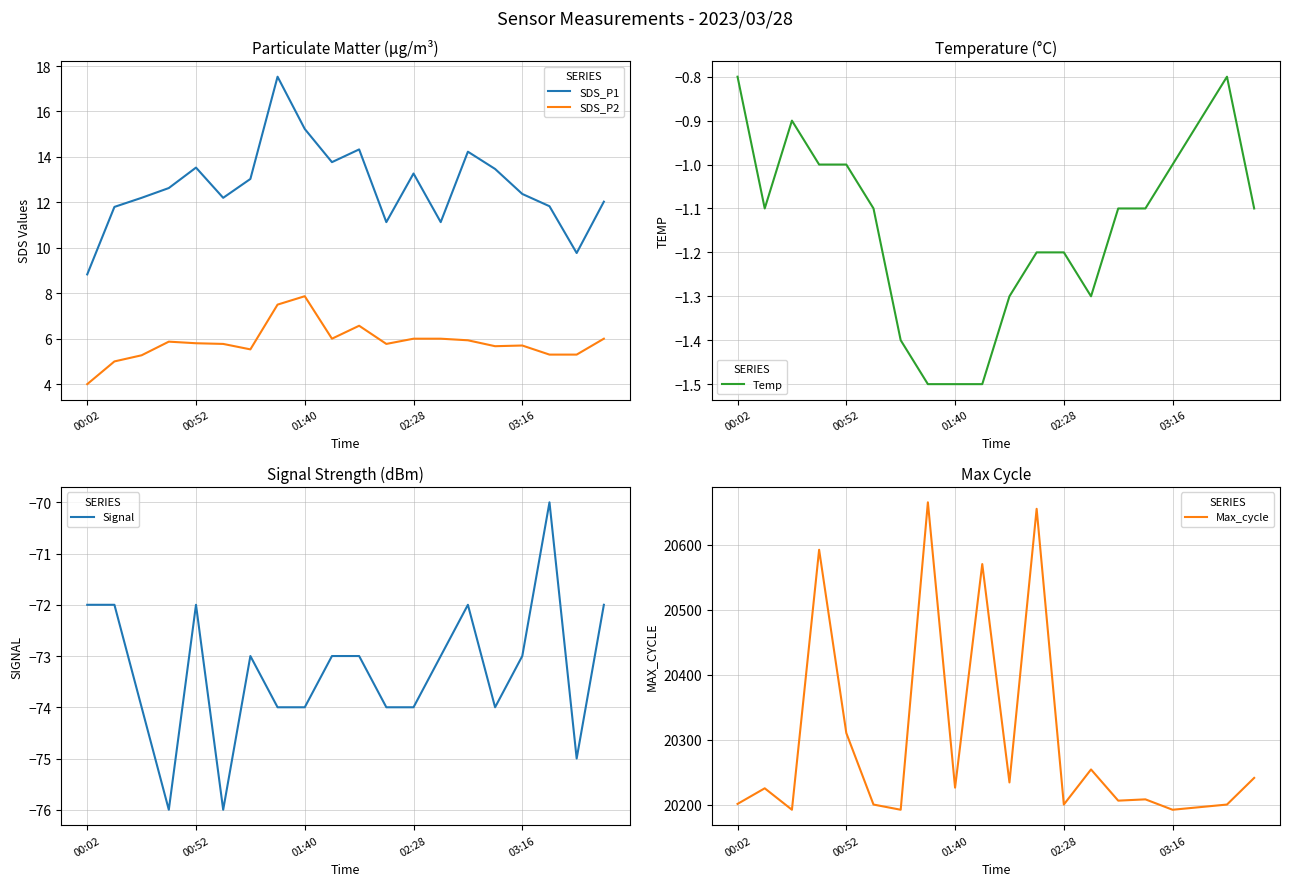

In Temp, how many points are lower than both neighbors (excluding endpoints)?

2